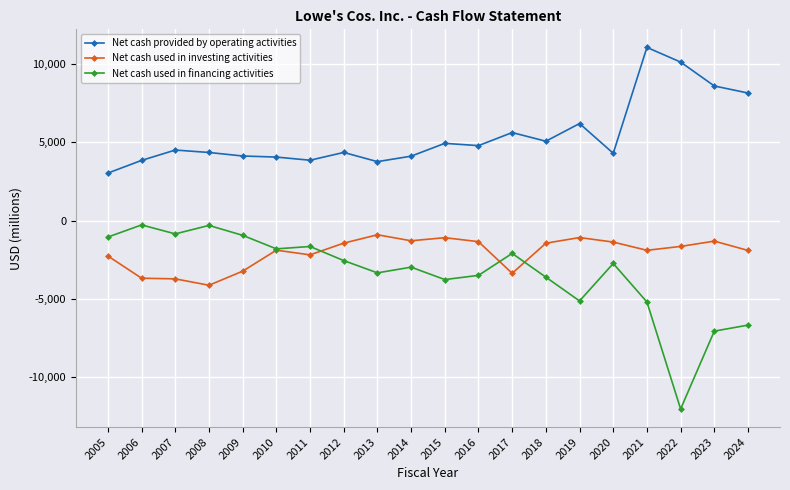

Rank the series at 2008 from lowest to highest value.

Net cash used in investing activities, Net cash used in financing activities, Net cash provided by operating activities